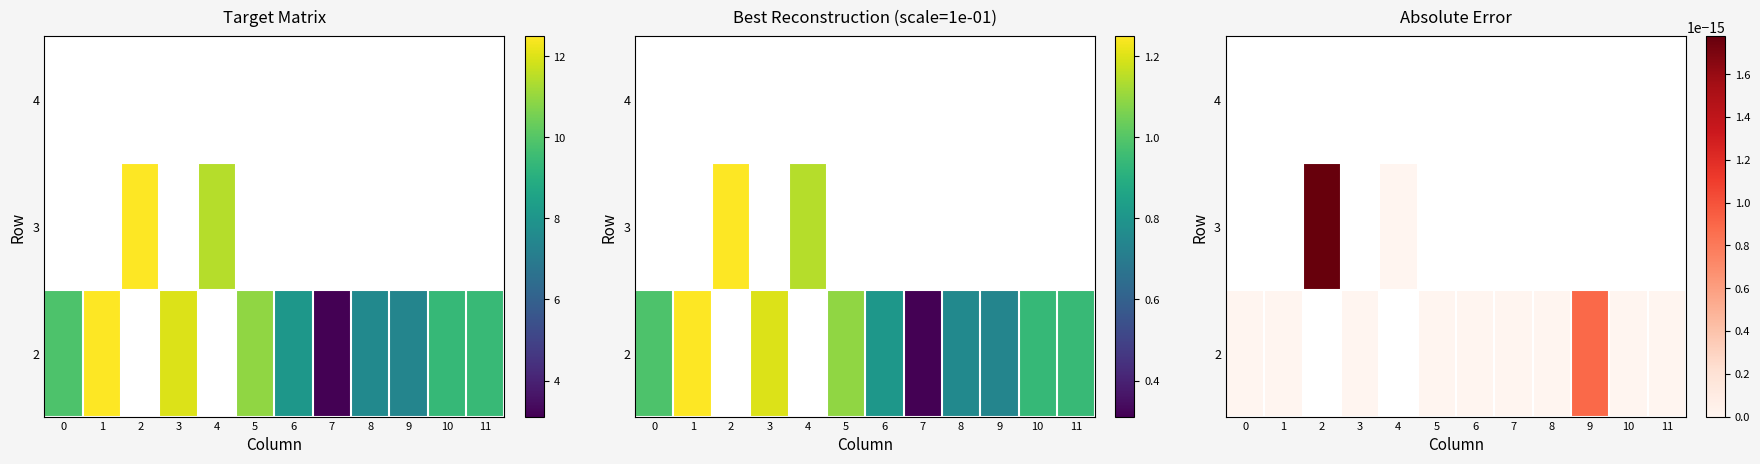

How many data points does each series have?

12